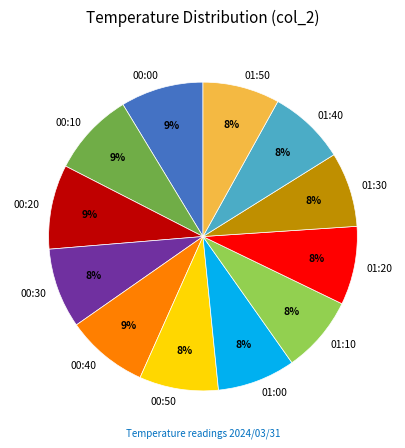

To the nearest percent, what percentage of the pie is 01:10?

8%